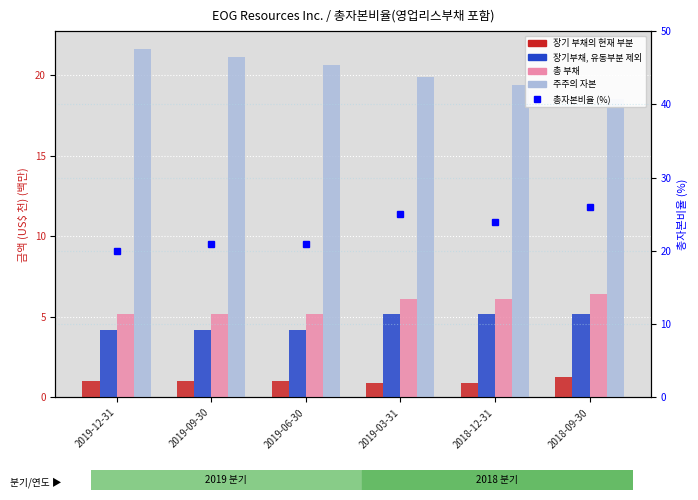

What is the difference between the 총 부채 values at 2018-12-31 and 2018-09-30?

0.4